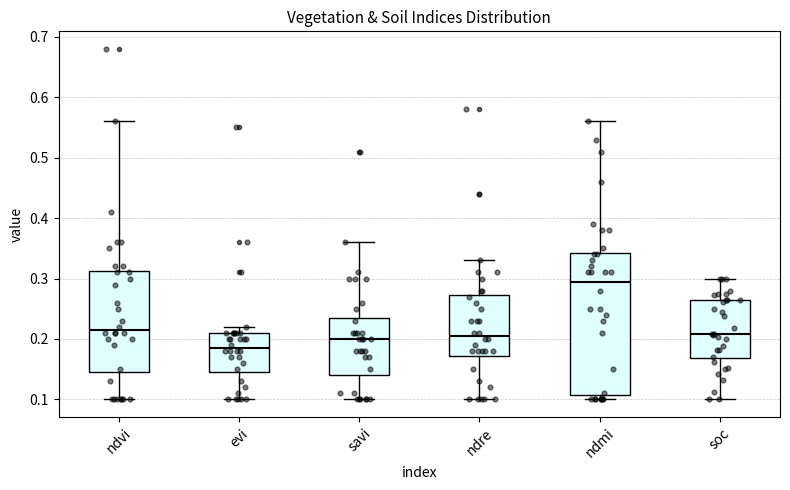

Where is the lower edge of the box for savi on the y-axis? The values are not printed on the chart, so give them approximately, as read against the axis.

0.14